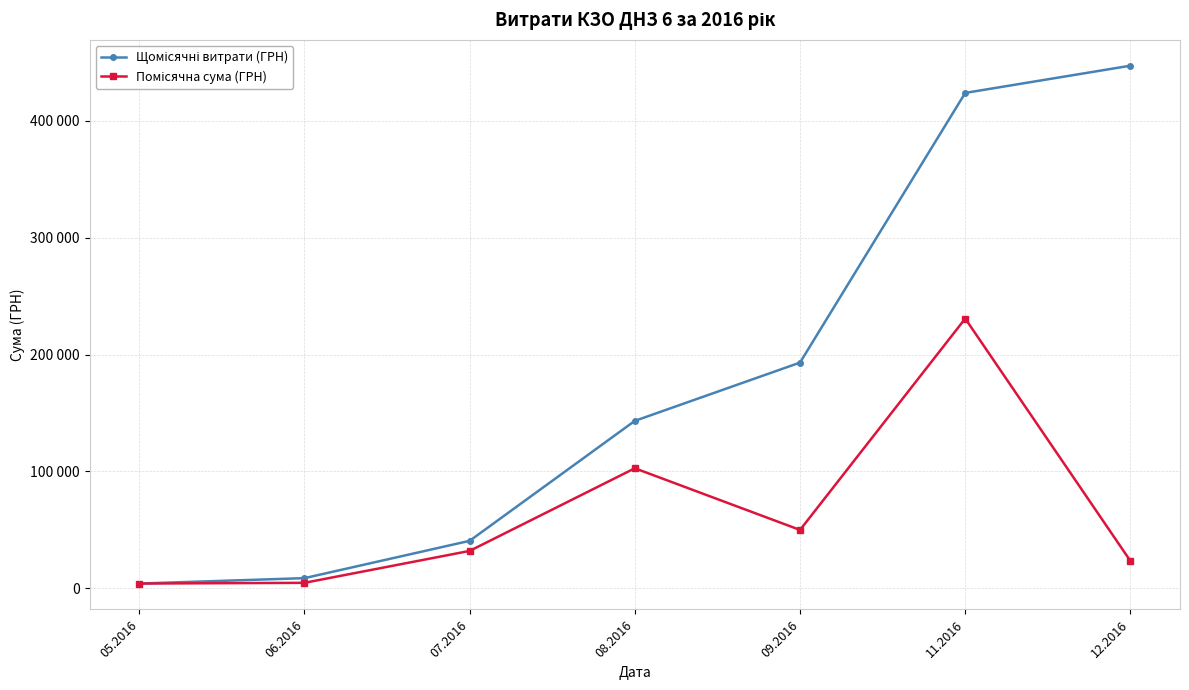

Rank the series at 09.2016 from lowest to highest value.

Помісячна сума (ГРН), Щомісячні витрати (ГРН)